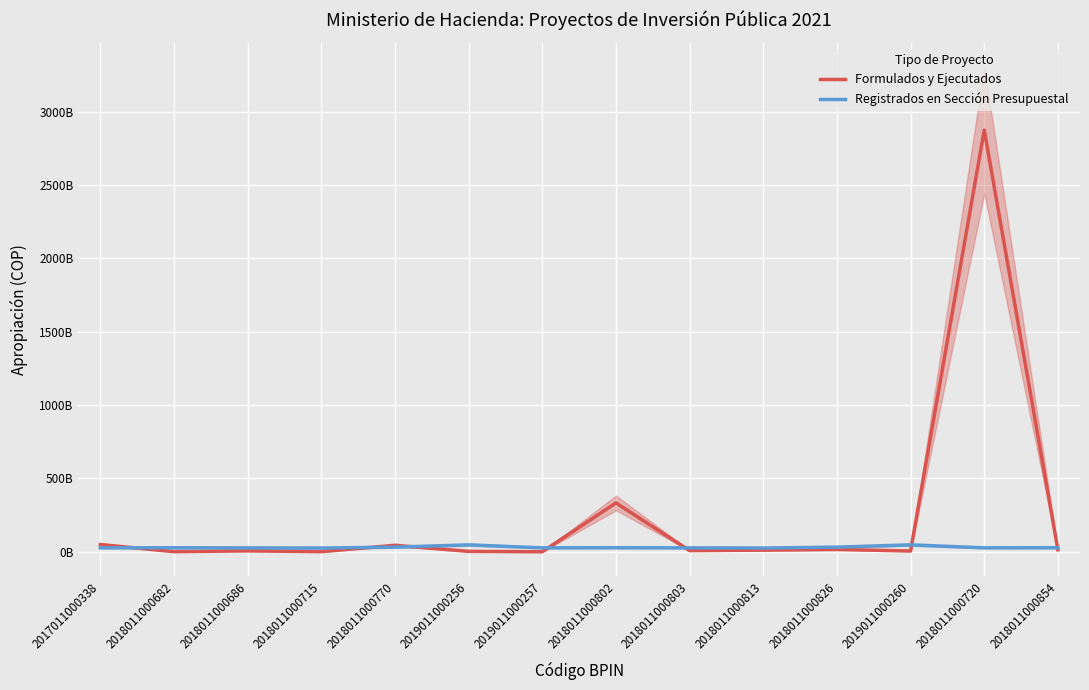

What is the difference between the maximum and minimum values in the Formulados y Ejecutados series?

2872996600000